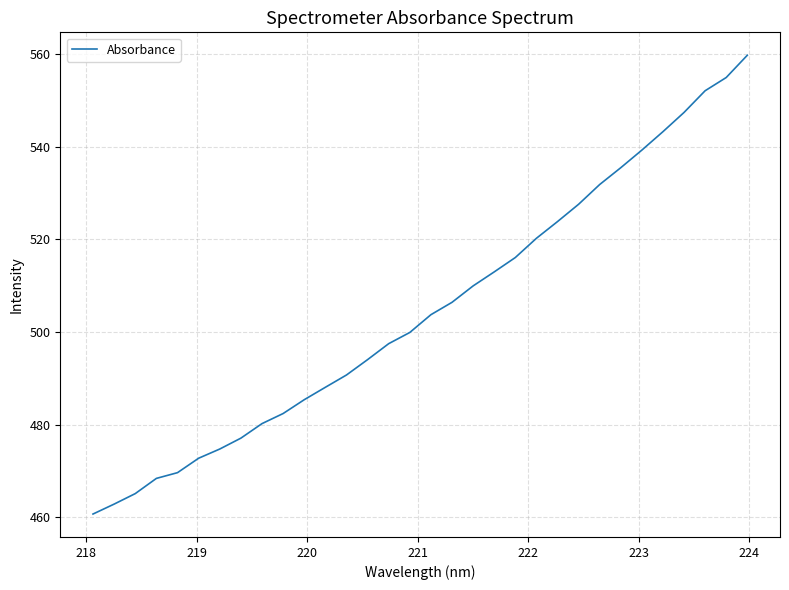

What is the greatest value displayed?

559.8